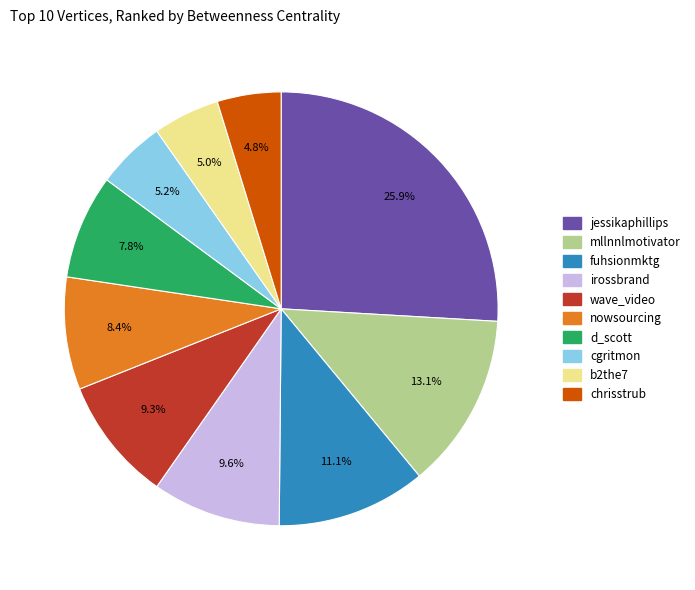

Which slice is the largest?

jessikaphillips